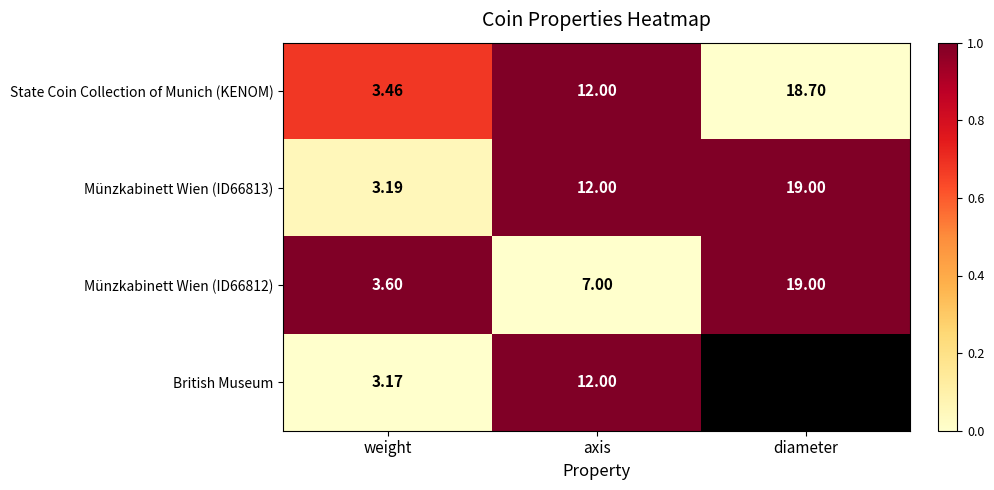

List the labels in order of State Coin Collection of Munich (KENOM) value, smallest first.

weight, axis, diameter